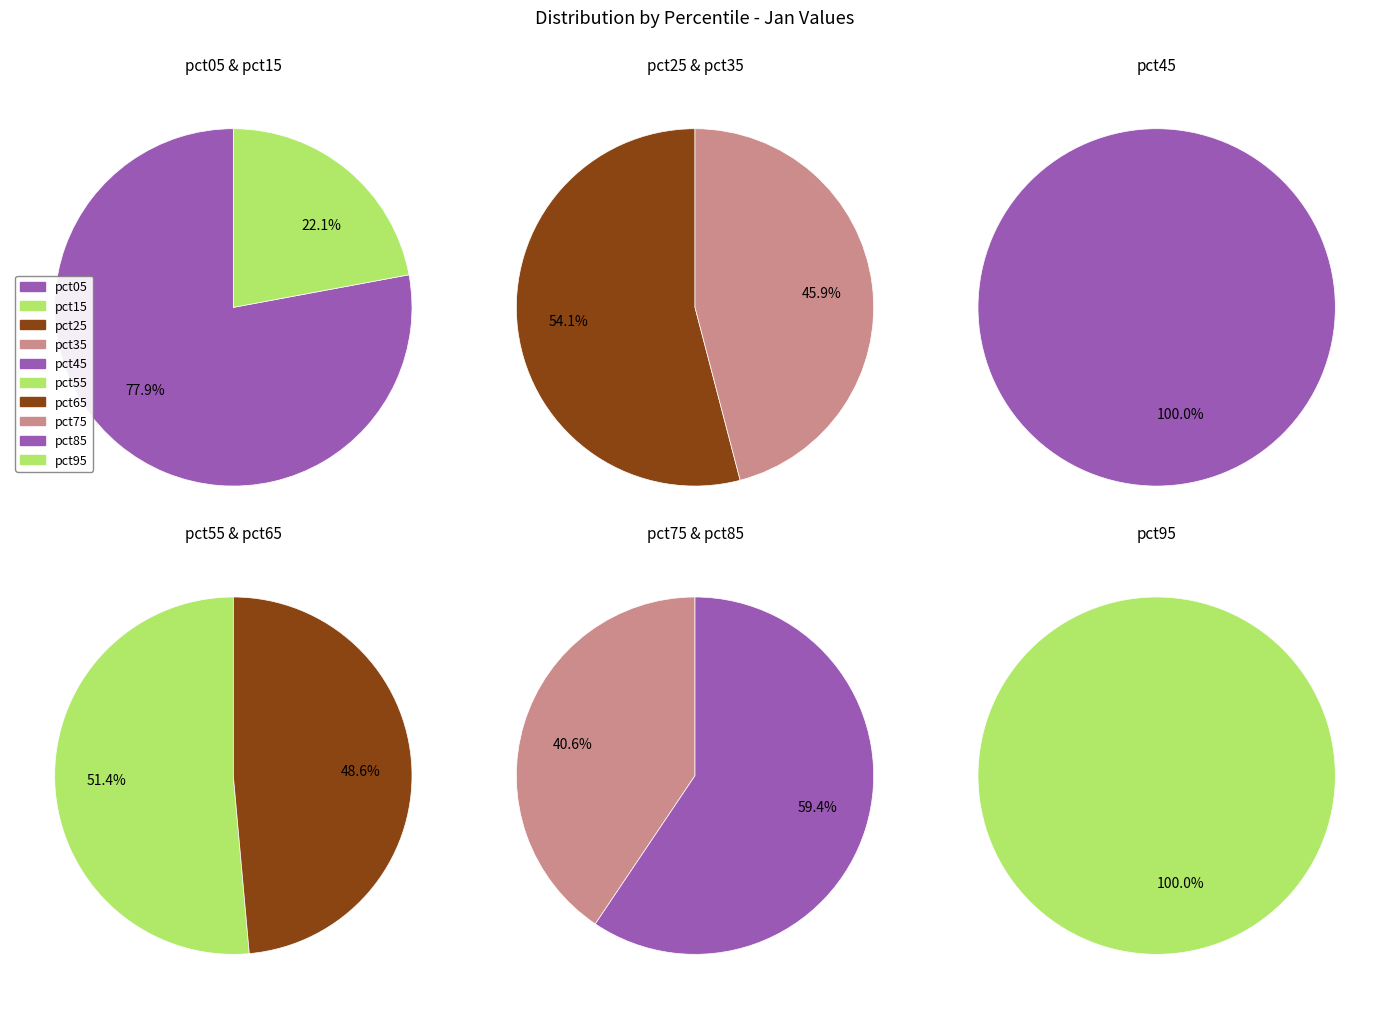

Rank the categories by value from lowest to highest.

pct65, pct75, pct55, pct45, pct35, pct85, pct25, pct15, pct95, pct05